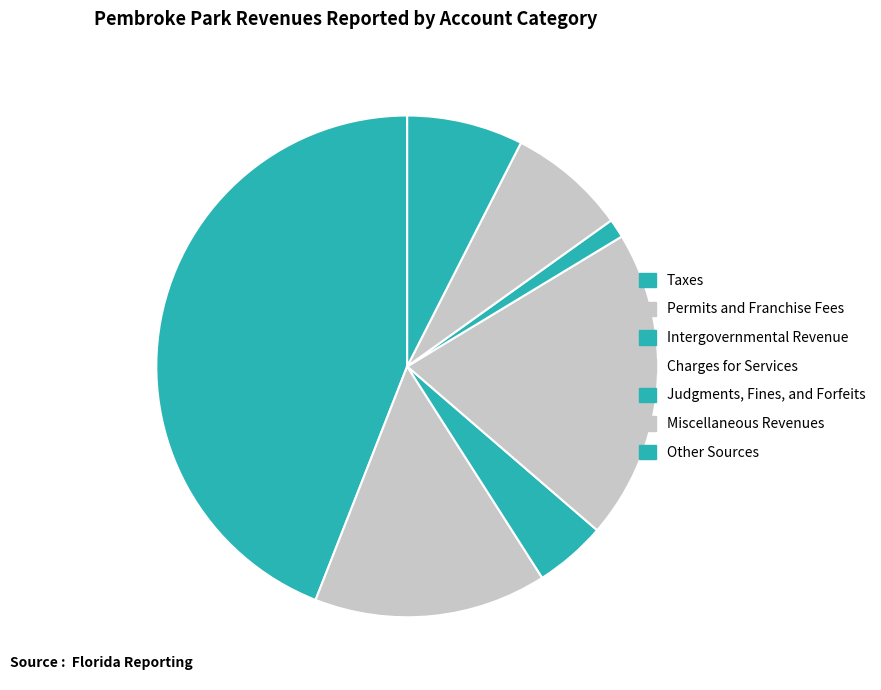

What is the change in value from Taxes to Charges for Services?

-3112346